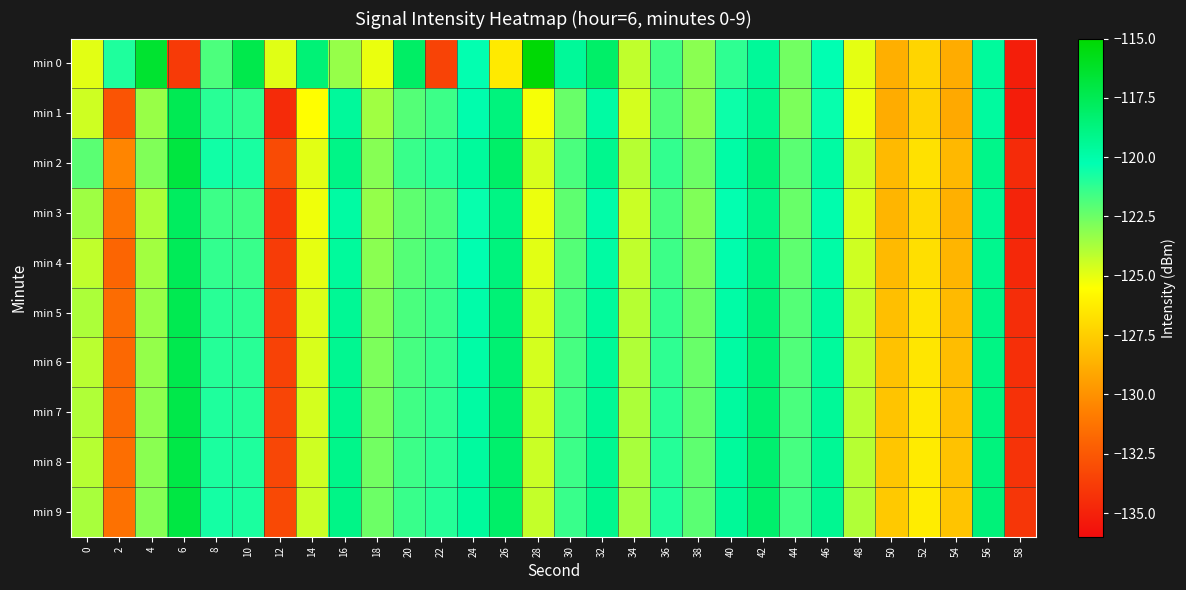

How many categories are shown in the chart?

30